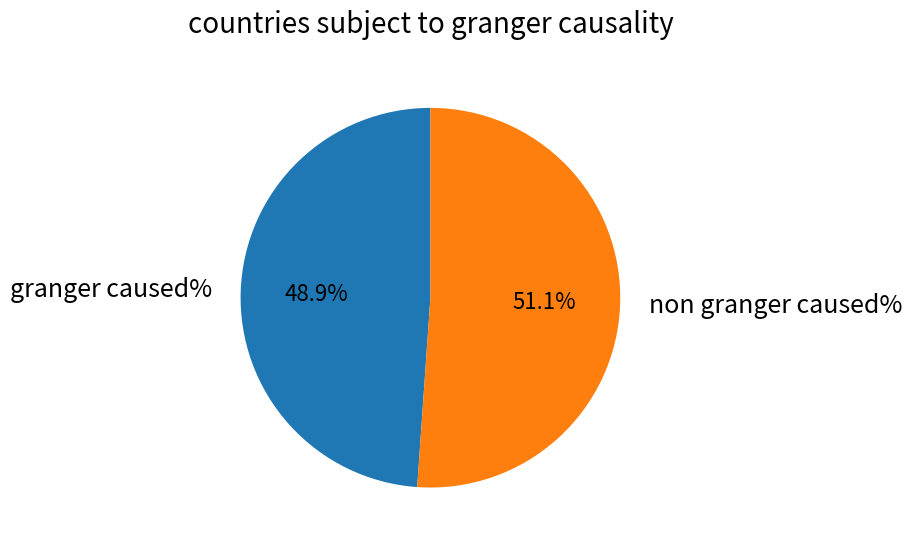

Is granger caused% the majority of the pie?

No